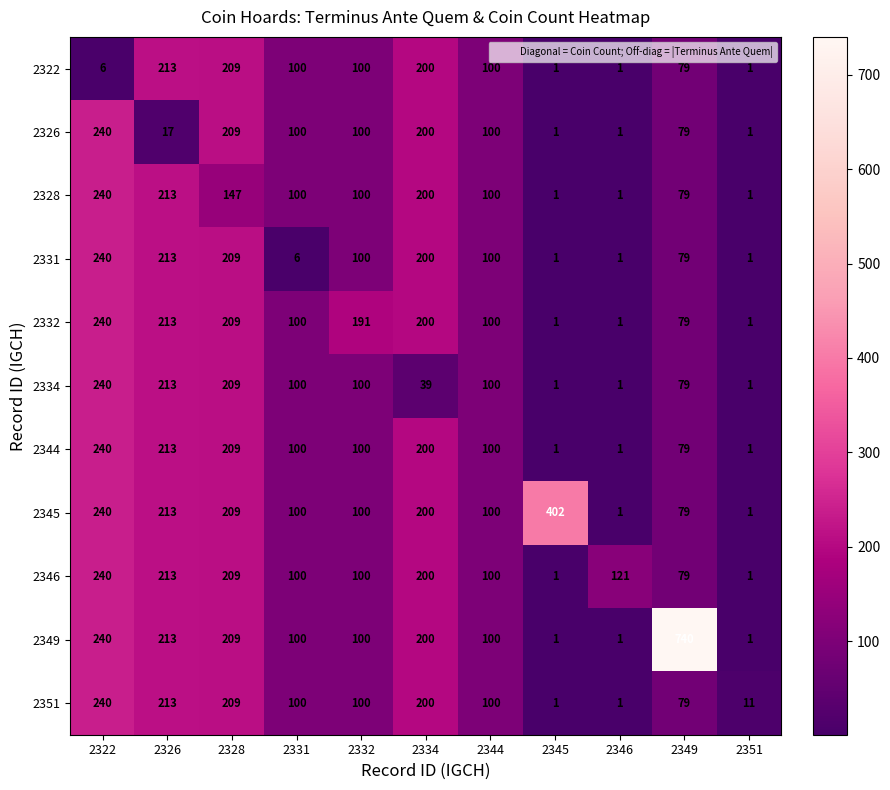

At which category is the sum across all series the highest?

2322